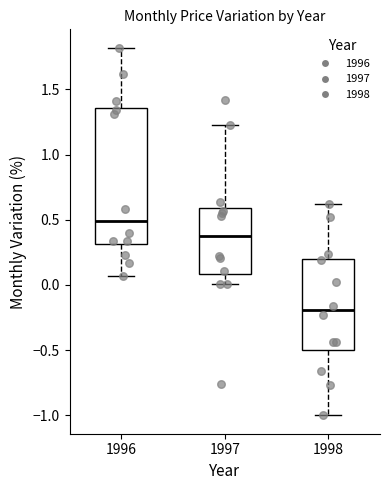

Which box has the lowest median line?

1998